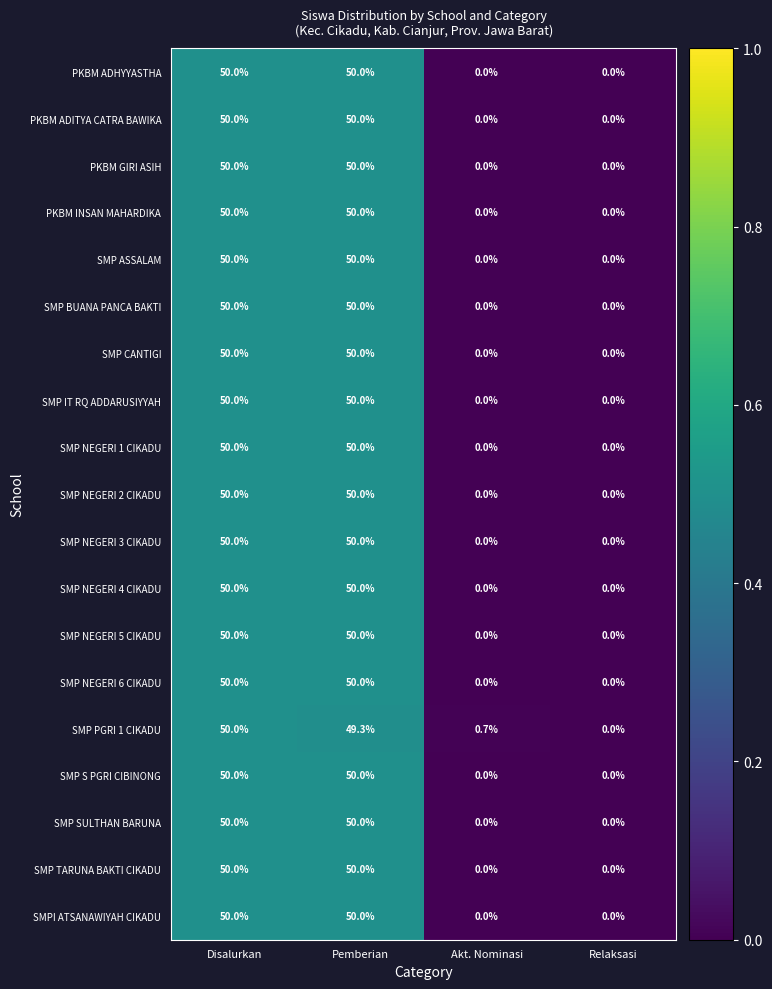

What is the difference between the second highest and second lowest values in the SMP NEGERI 5 CIKADU series?

50.0